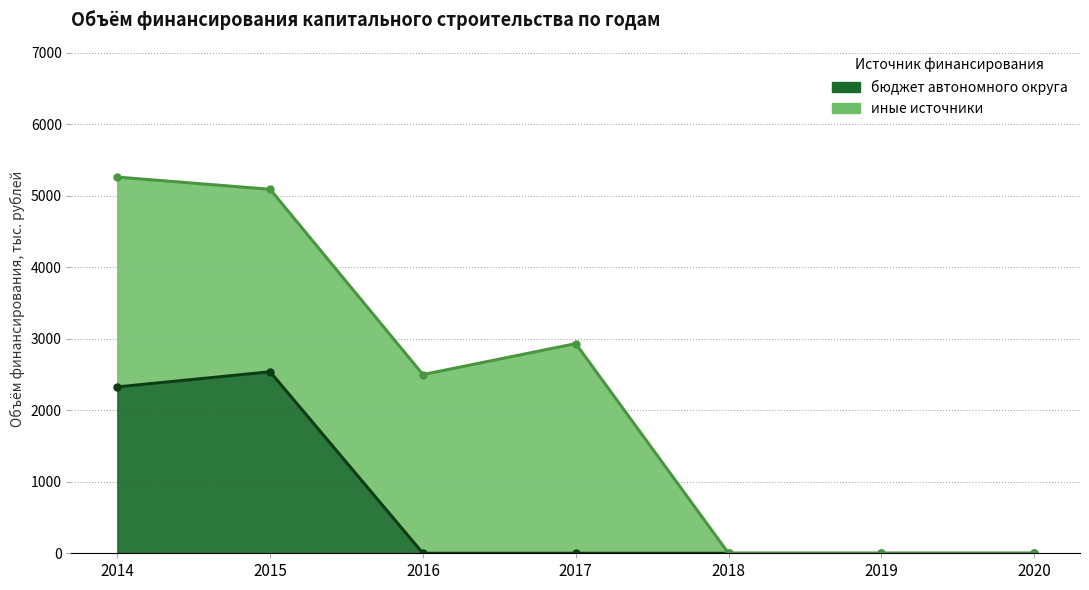

List the labels in order of value, largest first.

2015, 2014, 2016, 2017, 2018, 2019, 2020